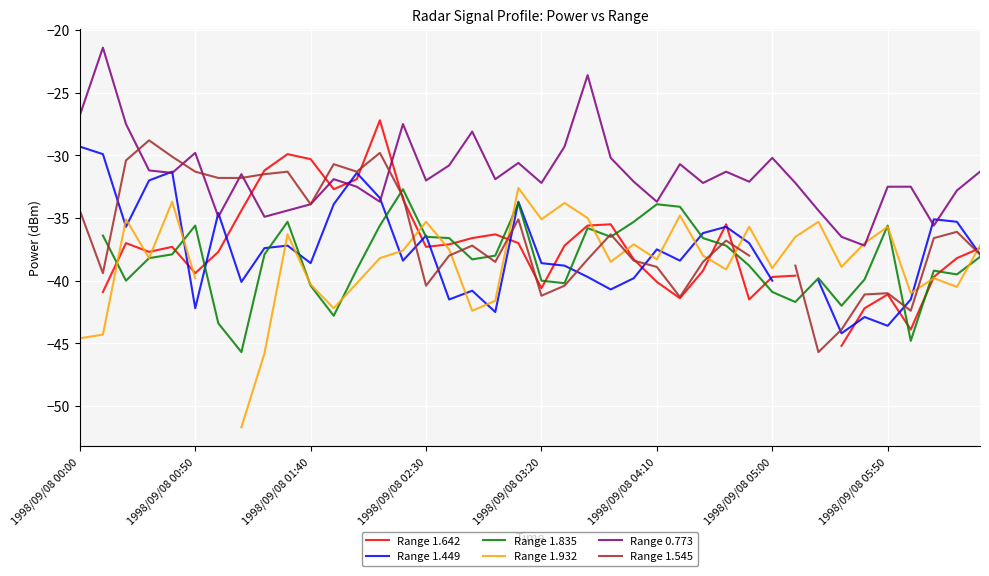

At which label is Range 1.449 closest to -36?

27